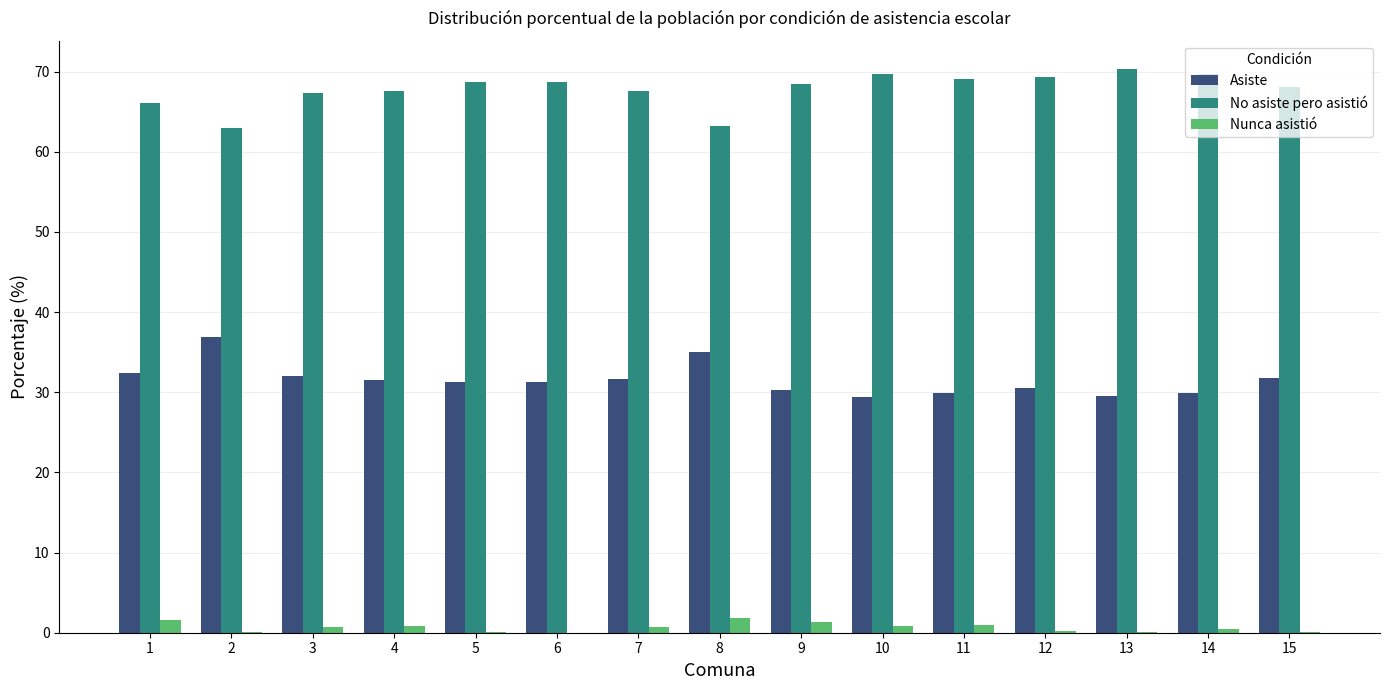

Which series has the largest total across all categories?

No asiste pero asistió